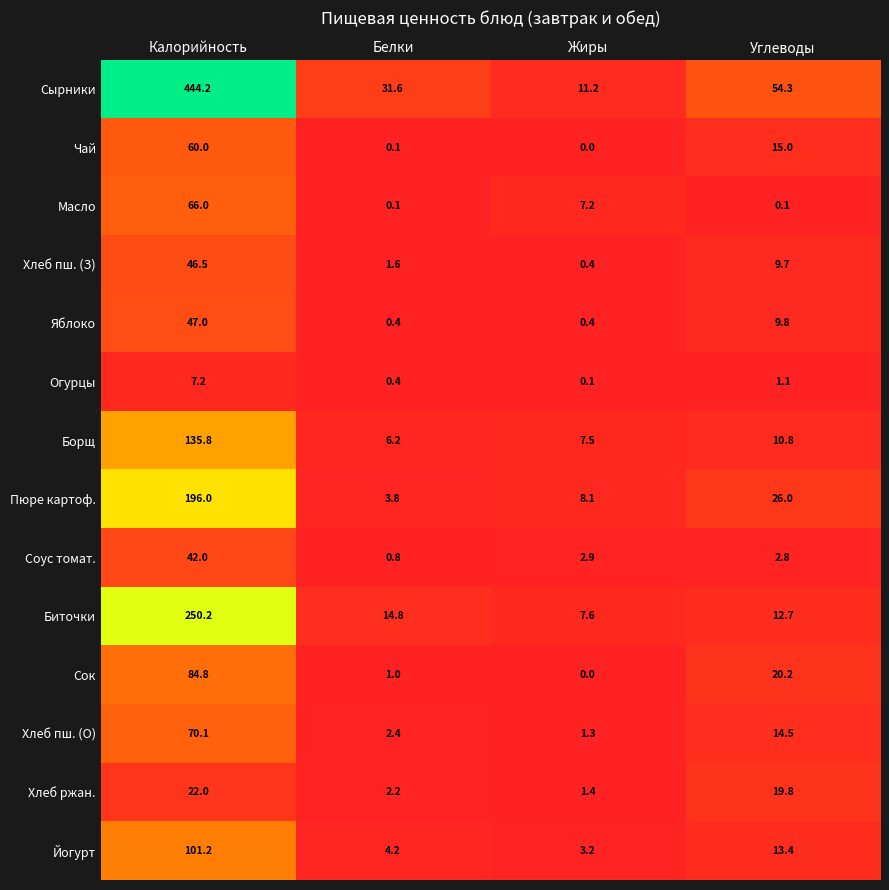

The Соус томат. series shows 23.9 at Калорийность. True or false?

False